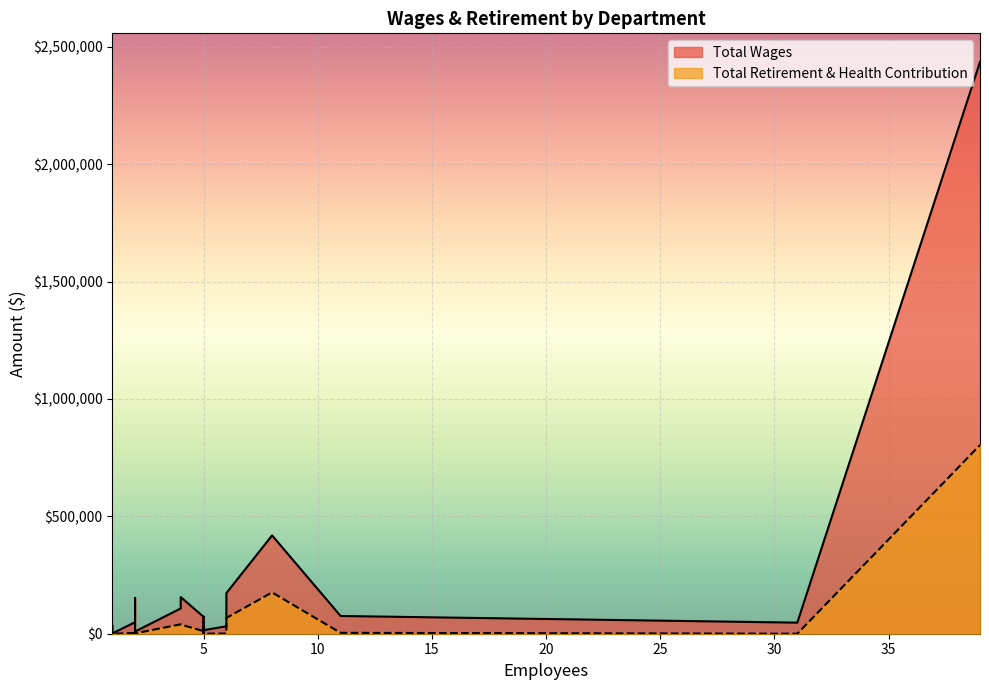

What is the maximum value for Total Wages?

2436071